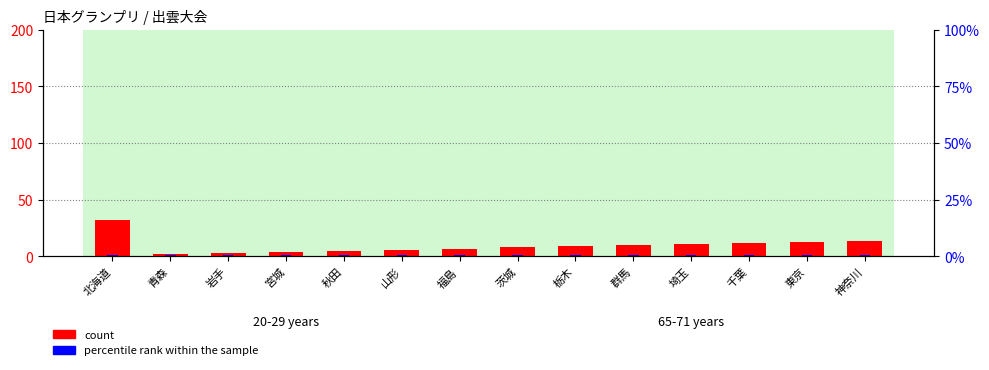

Reading right to left, list all the values displayed in this chart.

count: 14	13	12	11	10	9	8	7	6	5	4	3	2	32
percentile rank within the sample: 1	1	1	1	1	1	1	1	1	1	1	1	1	1